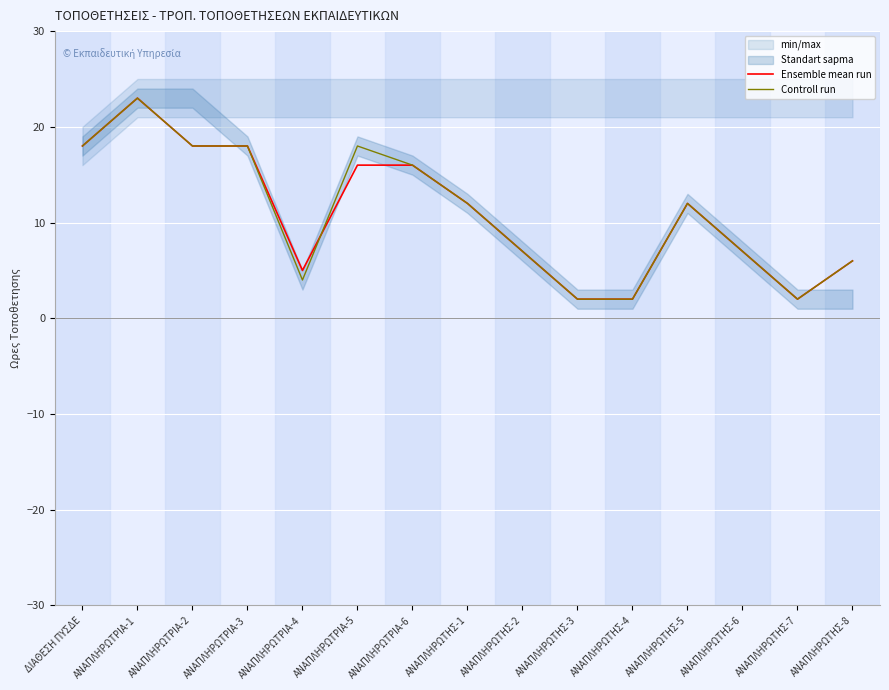

Rank the series by their maximum value, from lowest to highest.

Ensemble mean run, Controll run